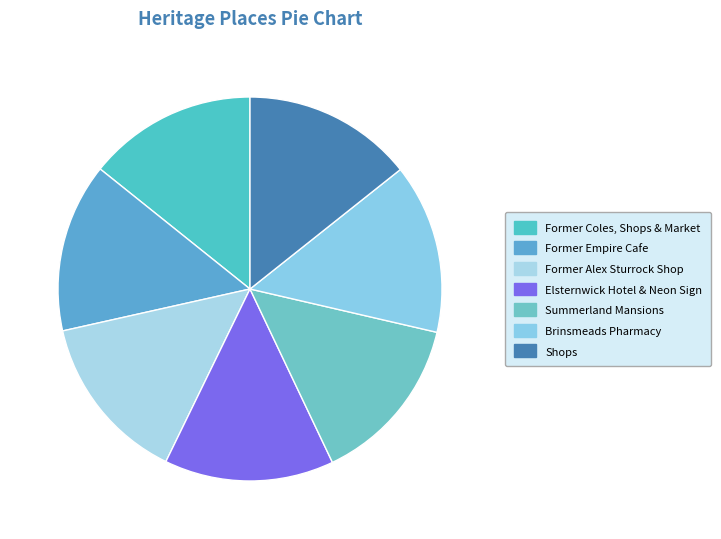

Rank the categories by value from highest to lowest.

Shops, Brinsmeads Pharmacy, Summerland Mansions, Elsternwick Hotel & Neon Sign, Former Alex Sturrock Shop, Former Empire Cafe, Former Coles, Shops & Market